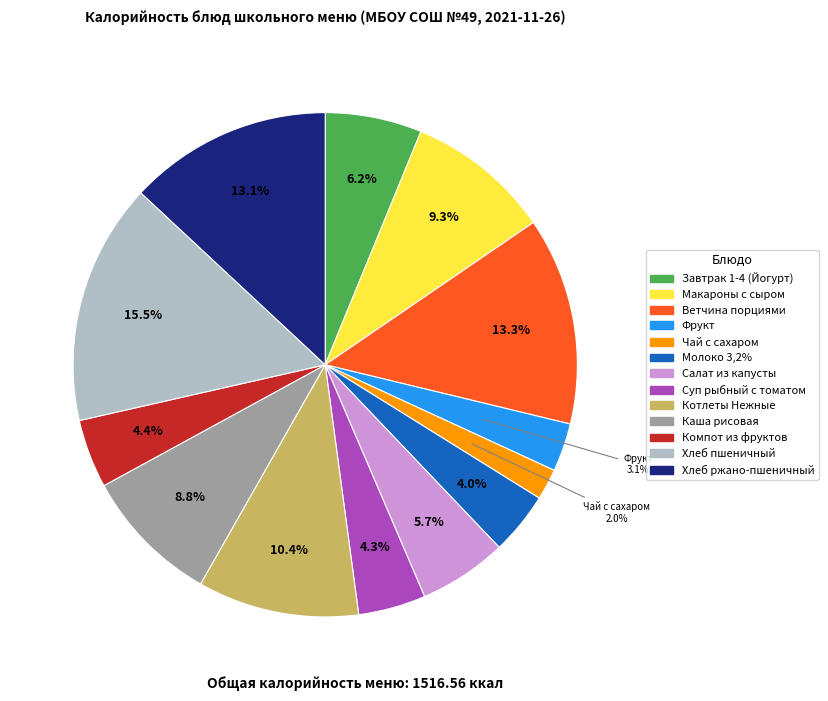

To the nearest percent, what is the difference between the Салат из капусты and Ветчина порциями slice percentages?

8%